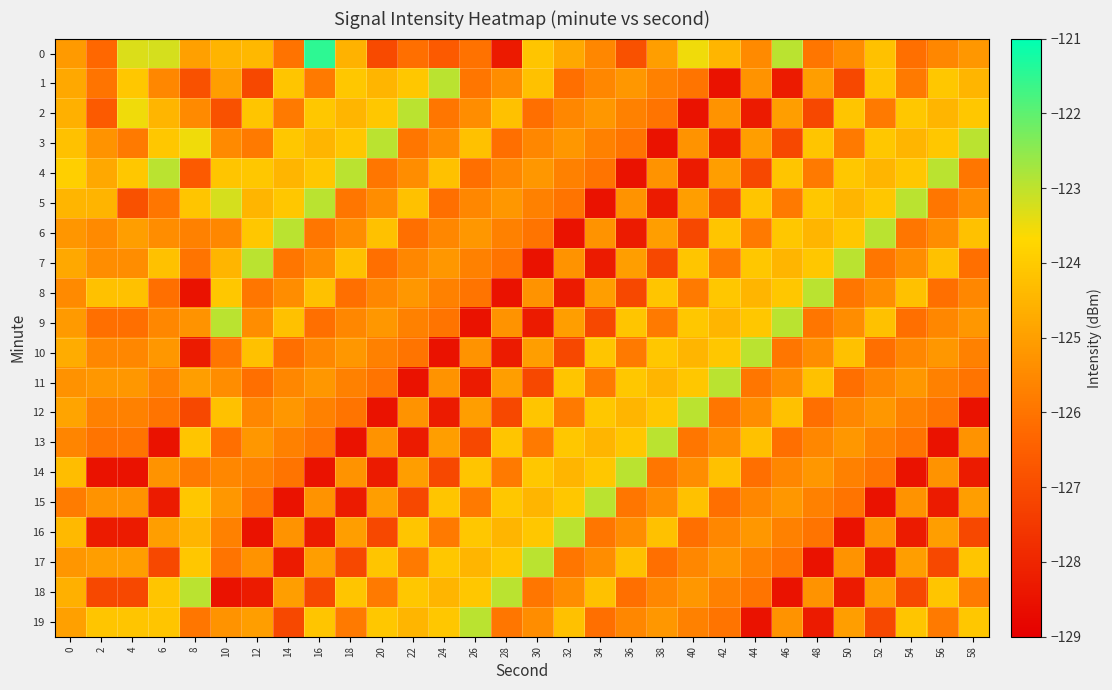

Count the number of data series in this chart.

20